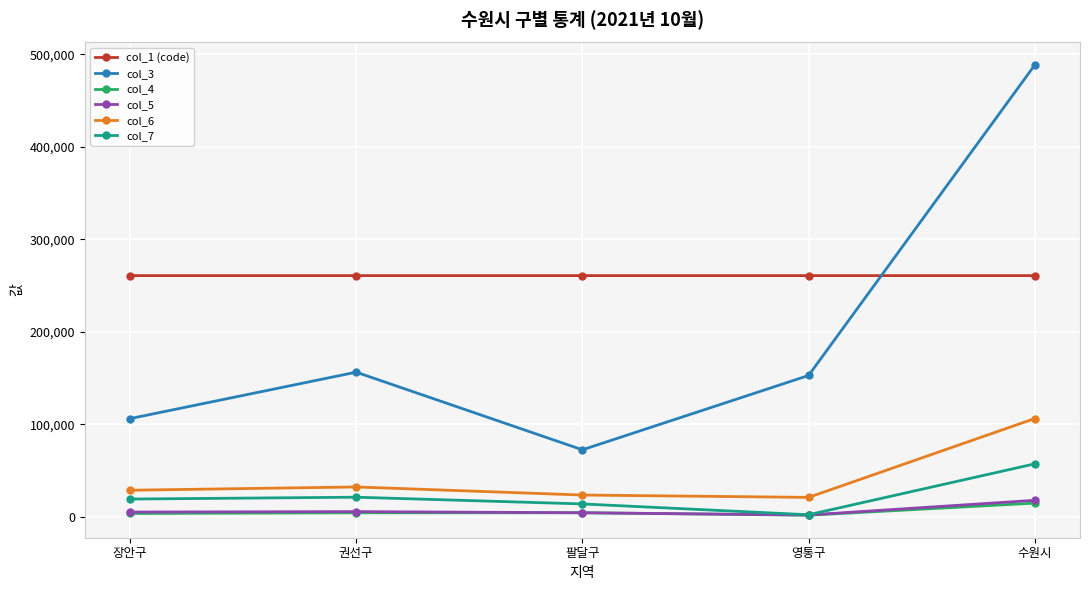

At which label does col_7 reach its minimum?

영통구